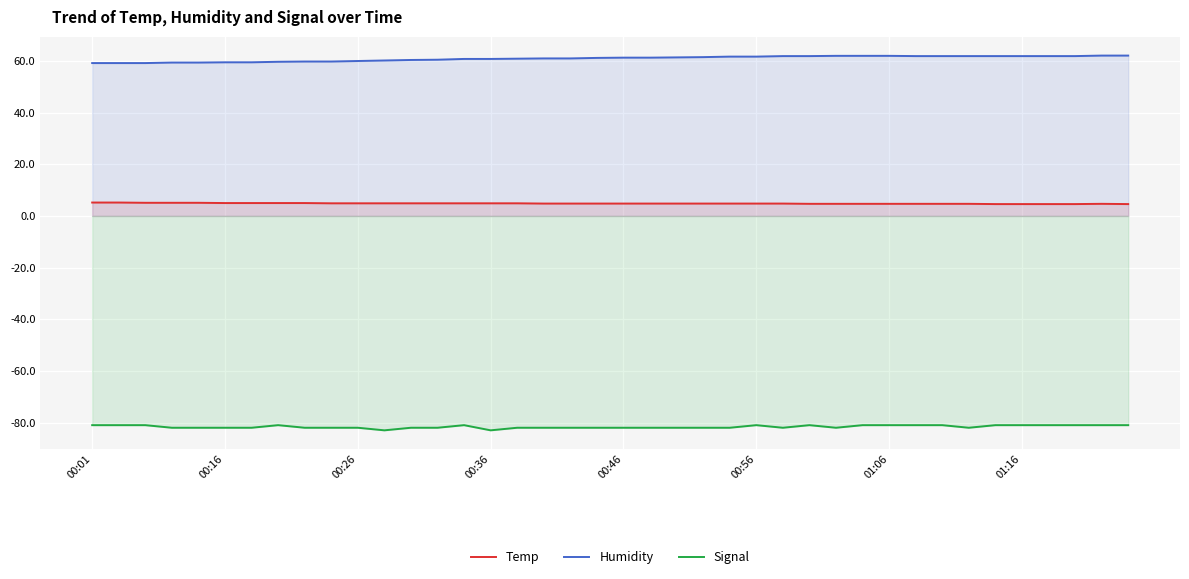

Rank the series by their average value, from lowest to highest.

Signal, Temp, Humidity